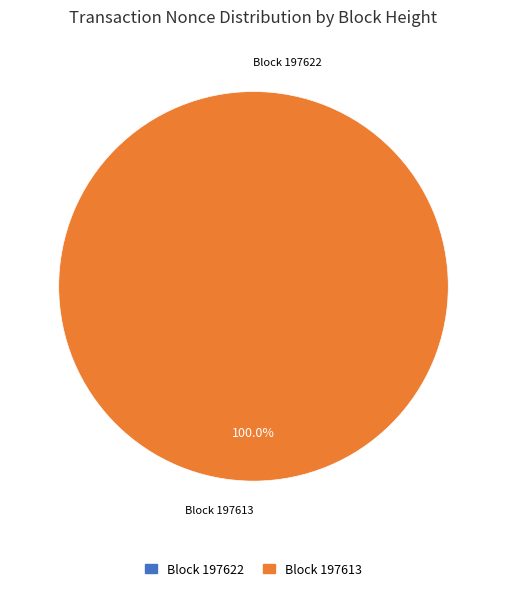

True or false: 197613 accounts for 99% of the total.

False